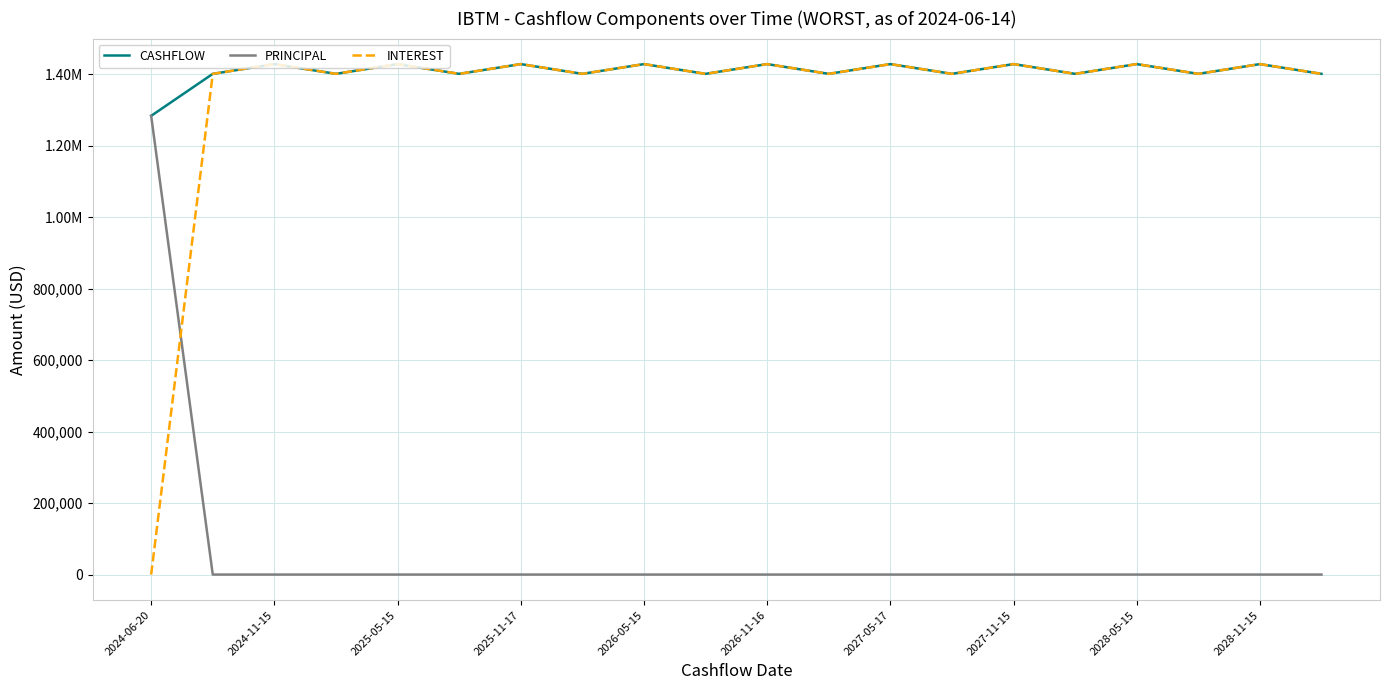

Does the chart have visible grid lines?

Yes